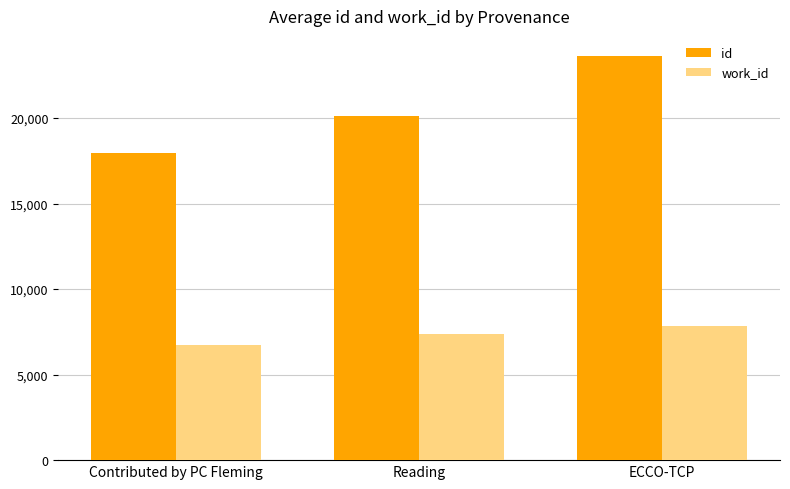

The work_id series shows 7837.0 at ECCO-TCP. True or false?

True